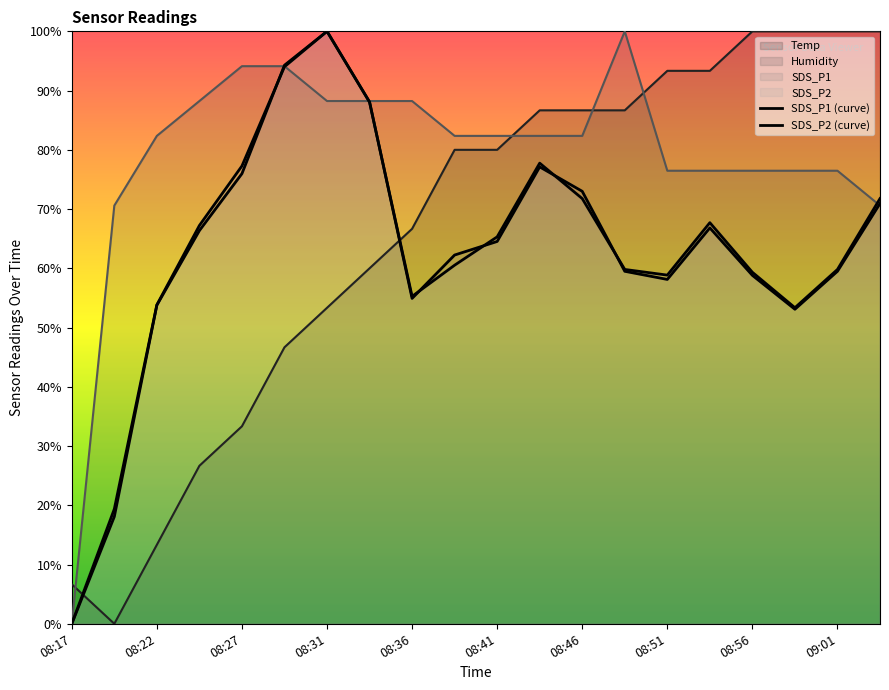

Where is the first local maximum for SDS_P2?

08:31